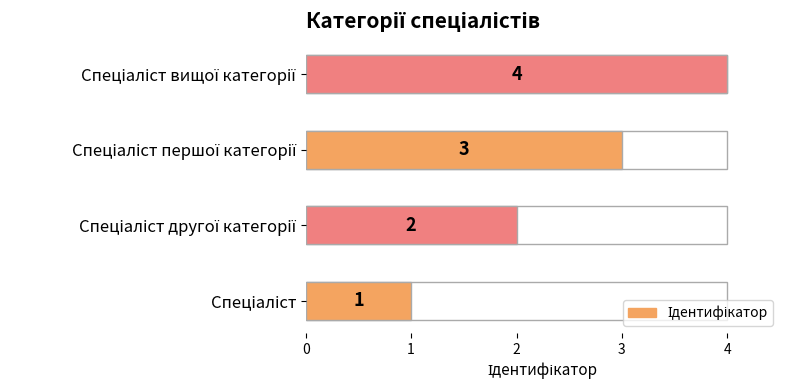

What is the sum of all values?

10